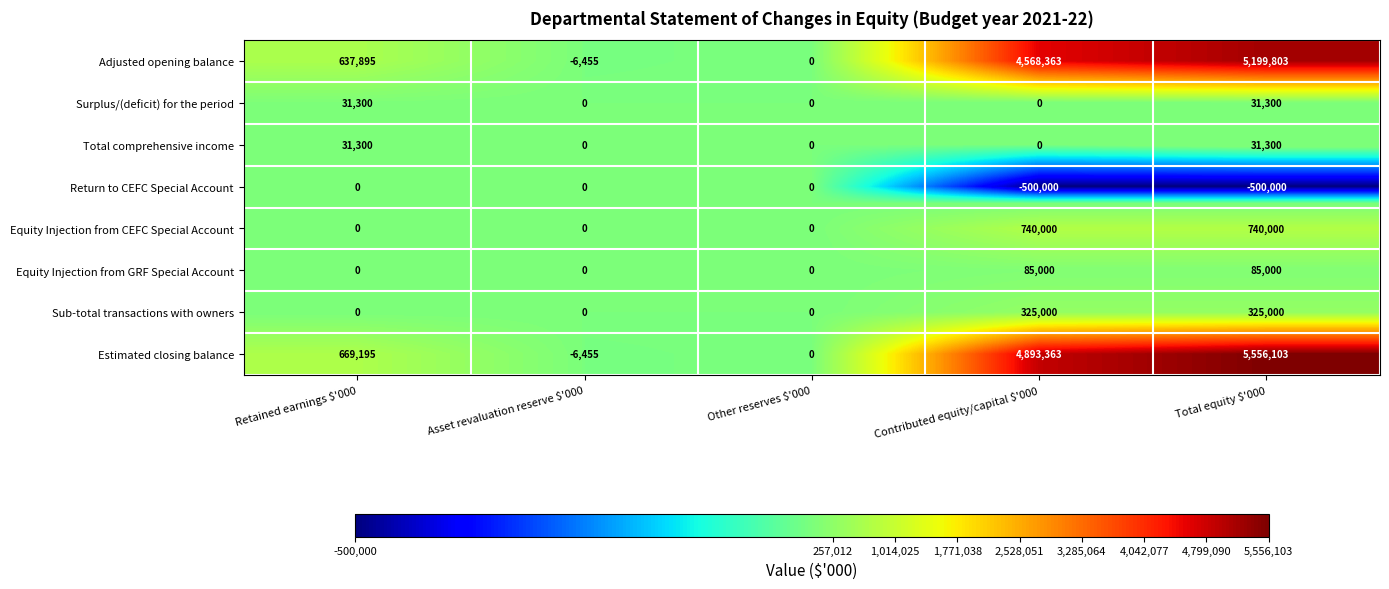

How many series are shown in this chart?

8